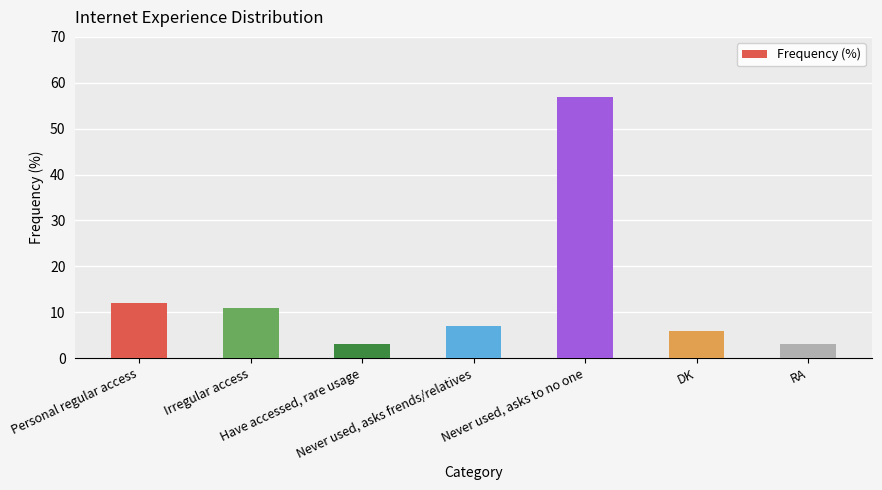

What is the greatest value displayed?

57